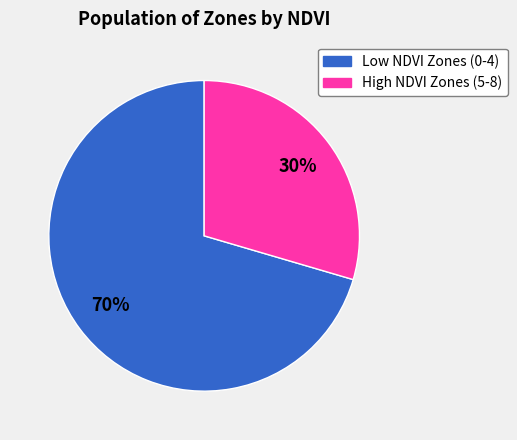

Is it true that High NDVI Zones (5-8) is 30% of the pie?

True